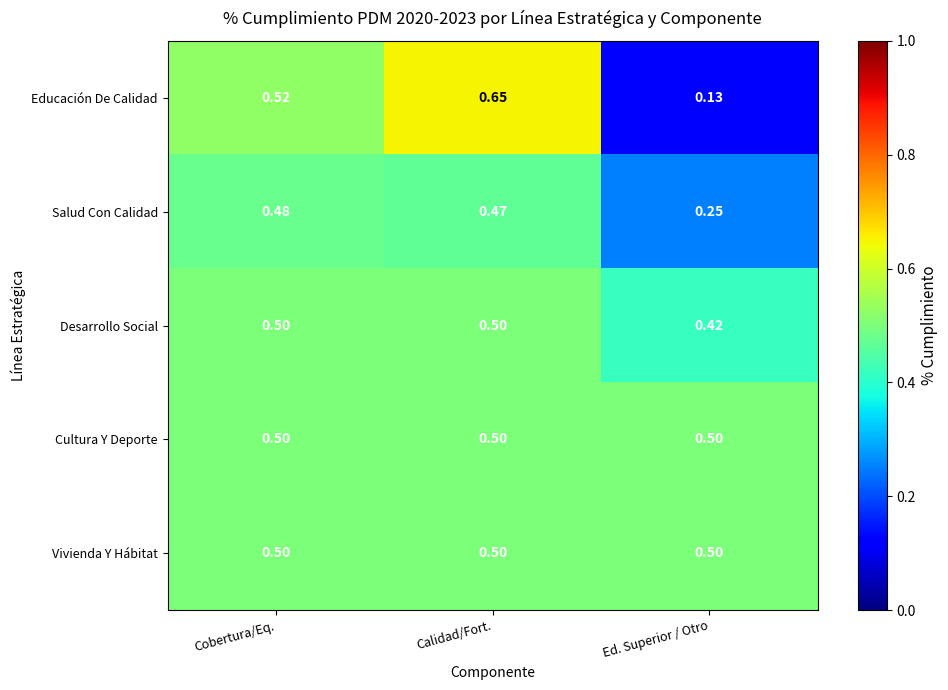

Which series changed the most between Calidad/Fort. and Ed. Superior / Otro?

Educación De Calidad